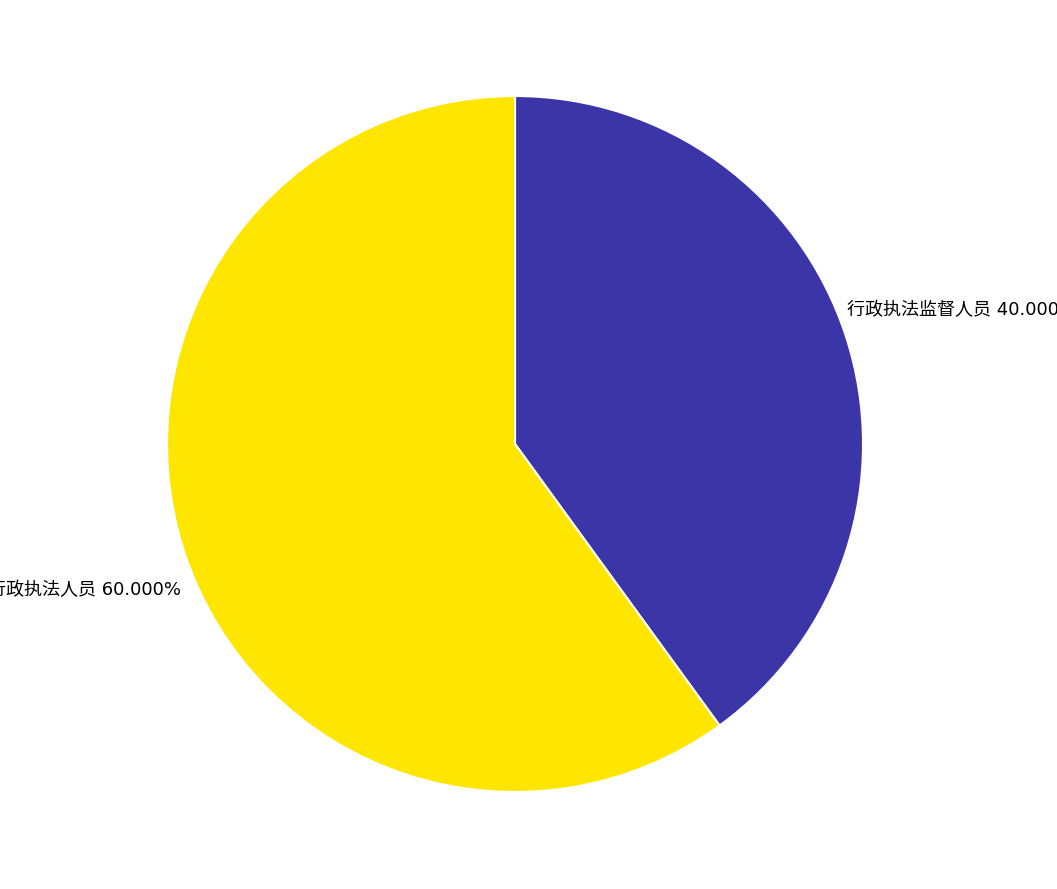

To the nearest percent, what is the average slice percentage?

50%